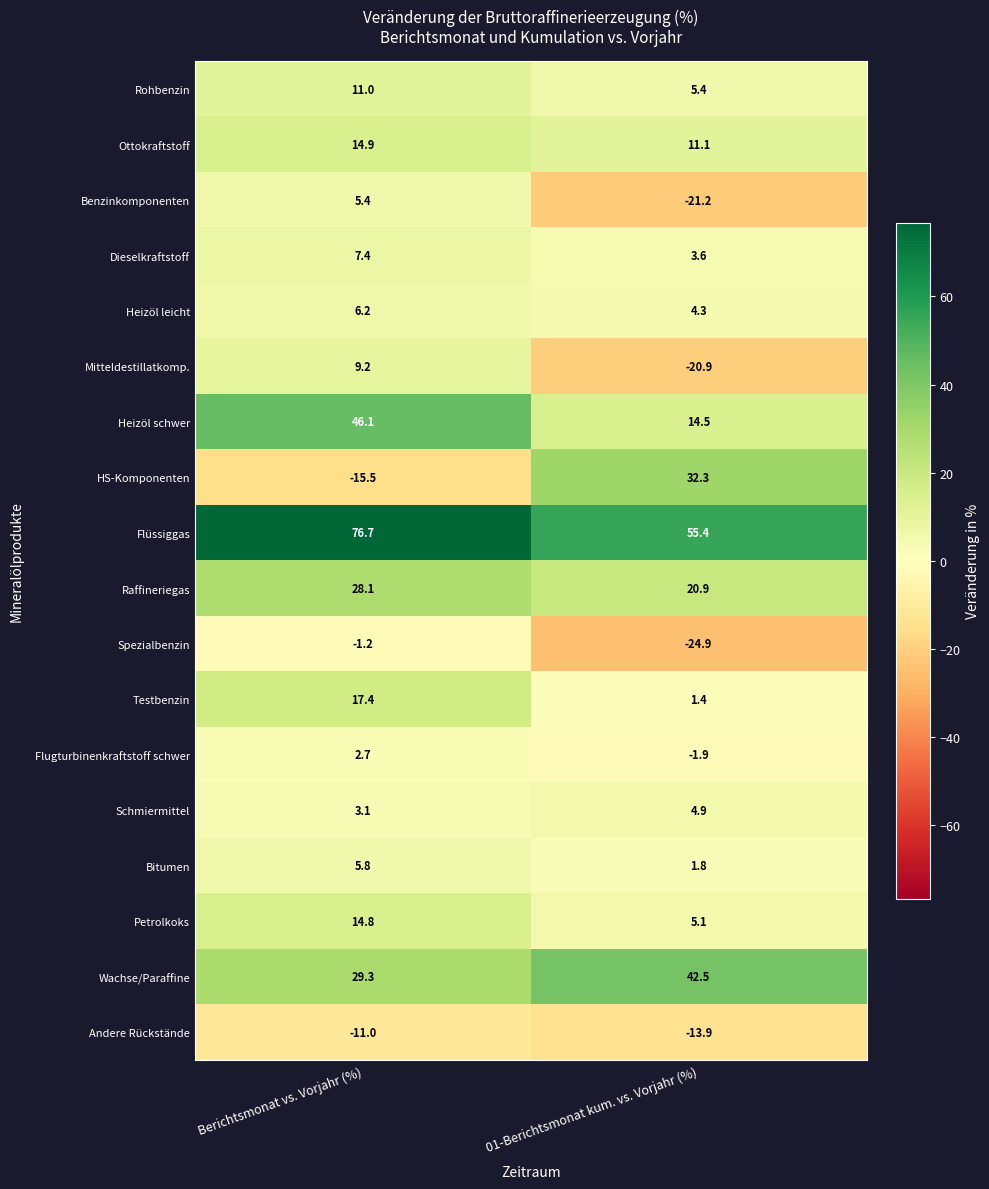

Which series has the largest range (max minus min)?

HS-Komponenten